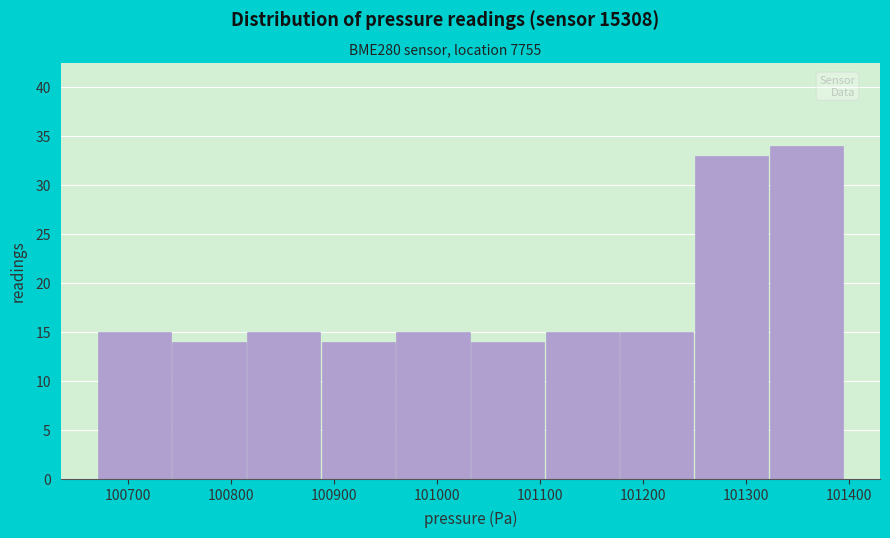

Reading left to right, transcribe this chart: for each bar, give the range it covers on the x-axis and its height. Neither the bar edges nor the heights are printed on the chart, so give them approximately, as read against the axes.

100670 to 100740: 15
100740 to 100820: 14
100820 to 100890: 15
100890 to 100960: 14
100960 to 101030: 15
101030 to 101110: 14
101110 to 101180: 15
101180 to 101250: 15
101250 to 101320: 33
101320 to 101400: 34